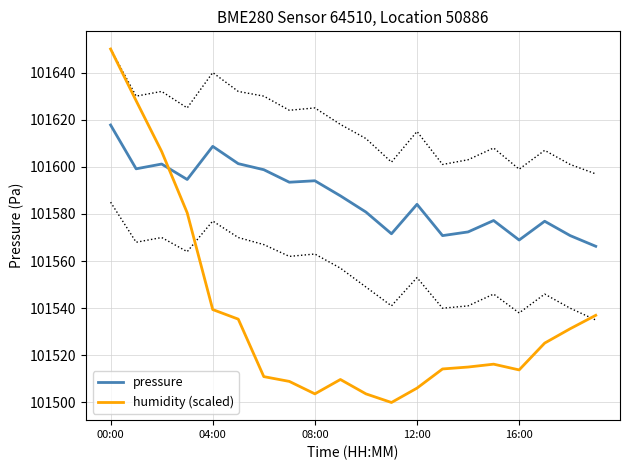

Which series has the largest total across all categories?

pressure